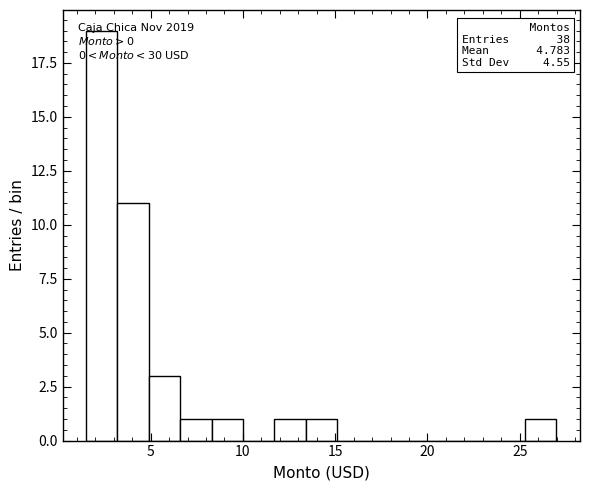

Read against the x-axis, roughly where is the centre of the tallest bar?

2.5